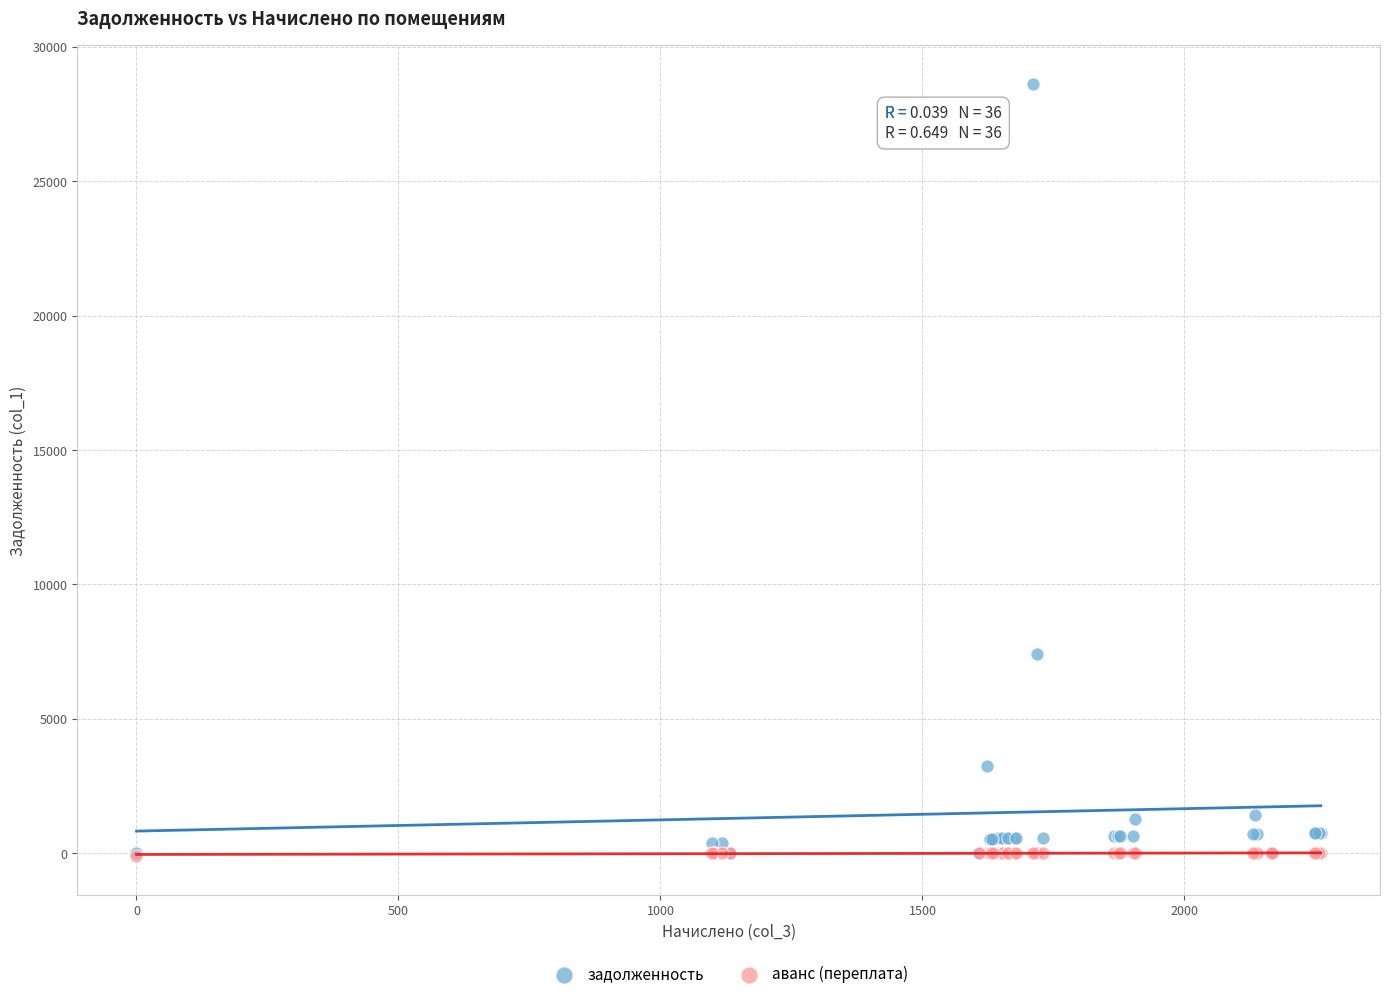

Across all series, what Y value is closest to 14257?

7408.8